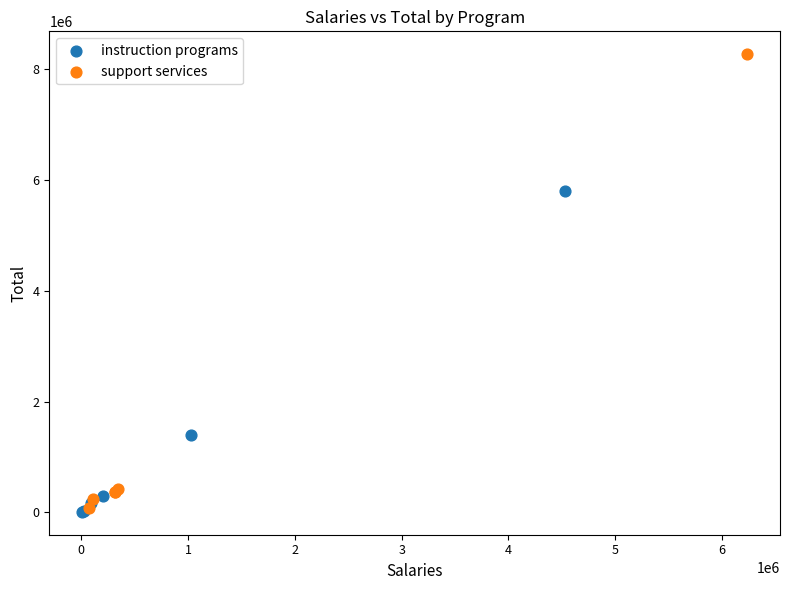

Which series contains the highest Y value?

support services